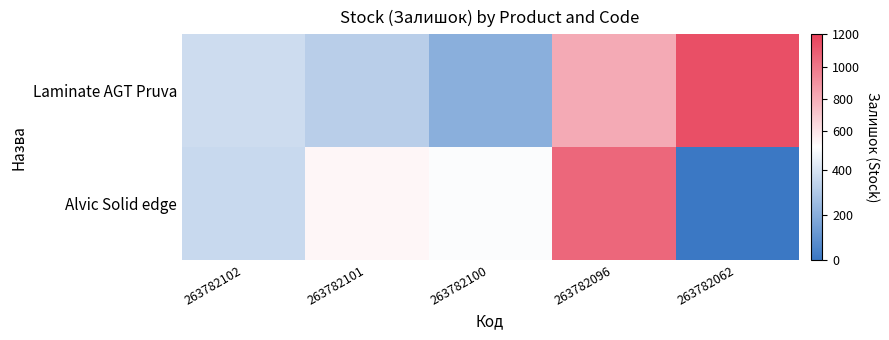

What is the spread (max minus min) of values at 263782062?

1144